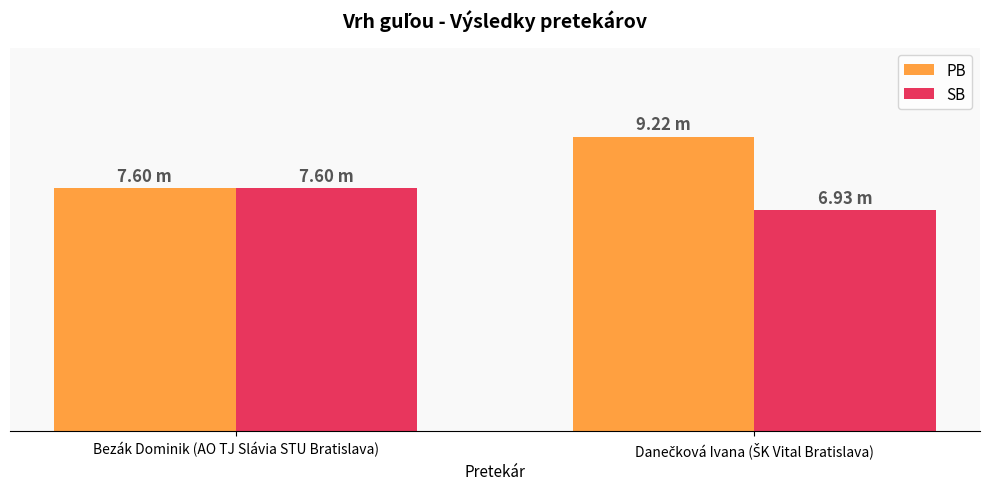

What is the label of the 2nd bar from the left?

Danečková Ivana (ŠK Vital Bratislava)